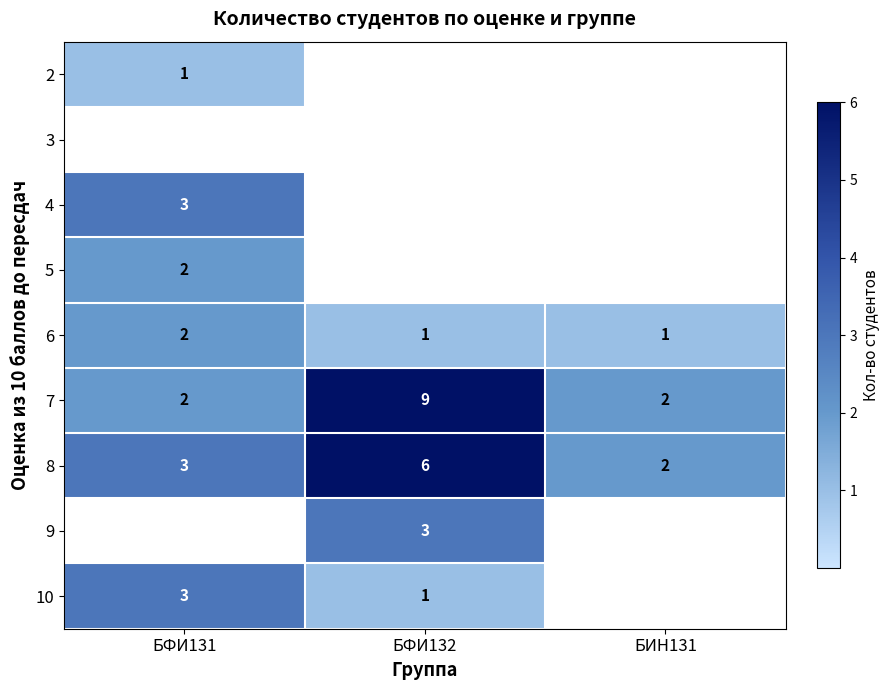

Is the value of 7 at БФИ131 greater than the value of 6 at БФИ132?

Yes